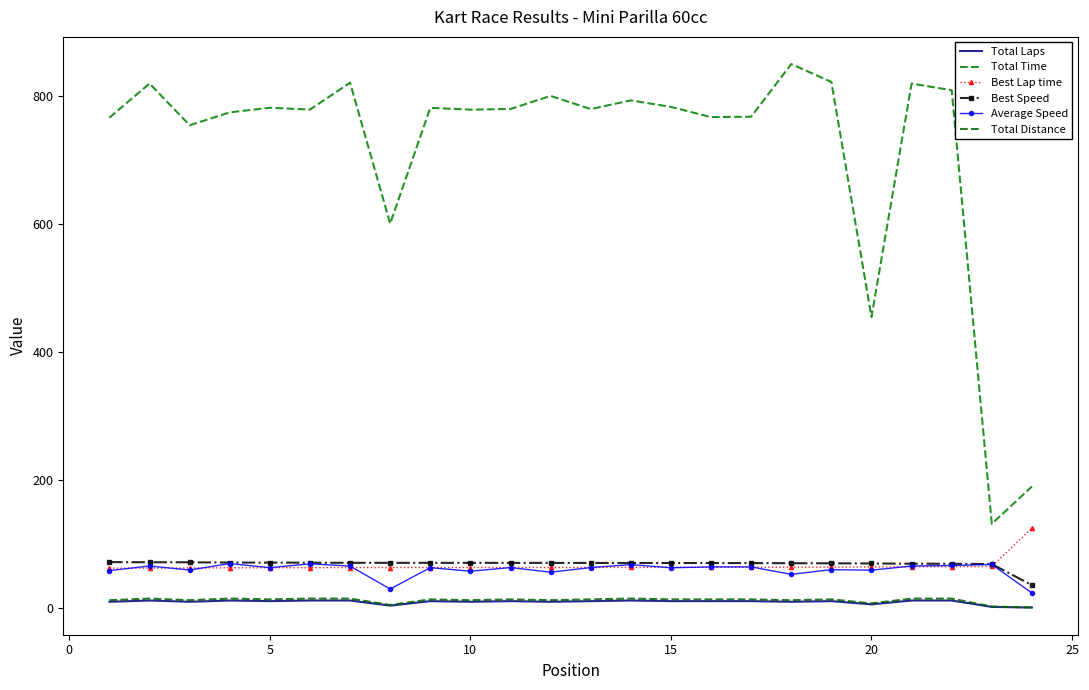

How many values in the Total Distance series are below 13?

9